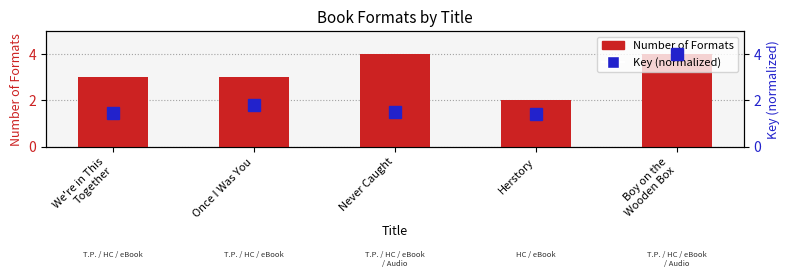

Which series has the widest spread of values?

Key (normalized)